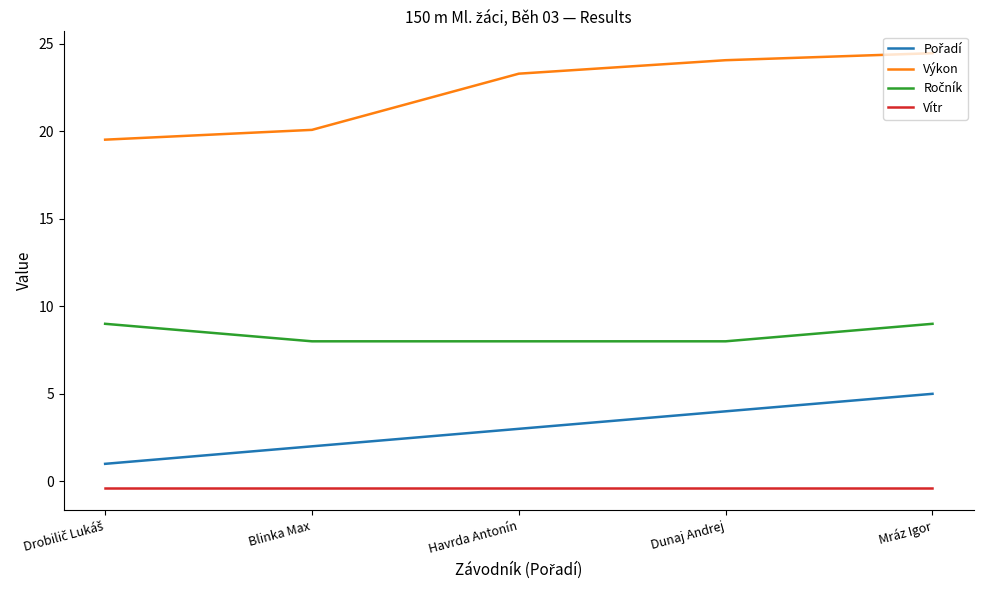

Is this an area chart (filled region under the line)?

No